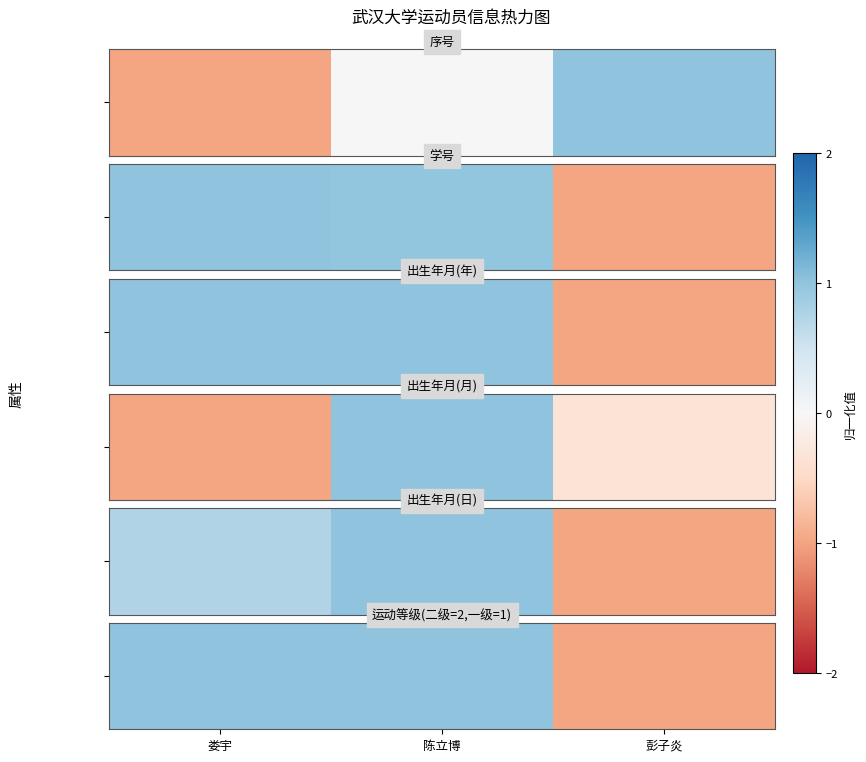

What is the change in value from 陈立博 to 彭子炎?

-2